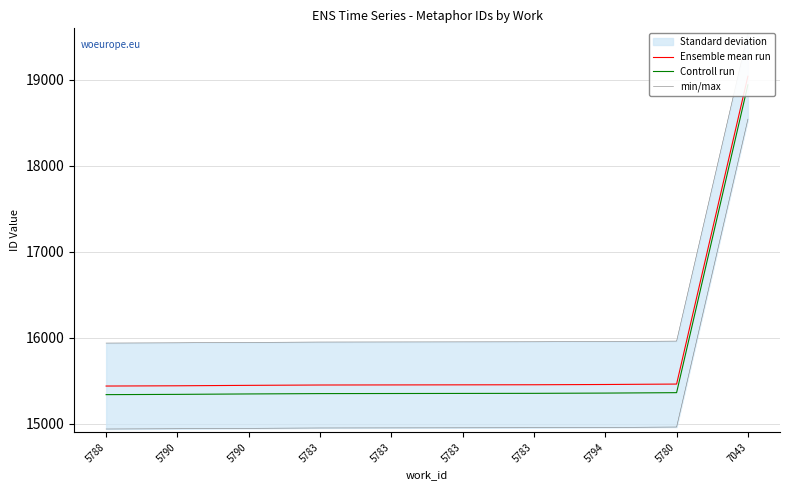

Reading right to left, what are all the values shown in this chart?

Ensemble mean run: 7043=19043	5780=15460	5794=15455	5783=15452	5783=15451	5783=15450	5783=15449	5790=15445	5790=15440	5788=15437
Controll run: 7043=18943	5780=15360	5794=15355	5783=15352	5783=15351	5783=15350	5783=15349	5790=15345	5790=15340	5788=15337
min/max: 7043=19543	5780=15960	5794=15955	5783=15952	5783=15951	5783=15950	5783=15949	5790=15945	5790=15940	5788=15937